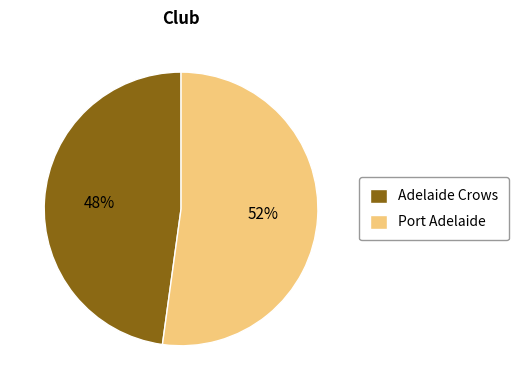

To the nearest percent, what portion does Adelaide Crows represent?

48%